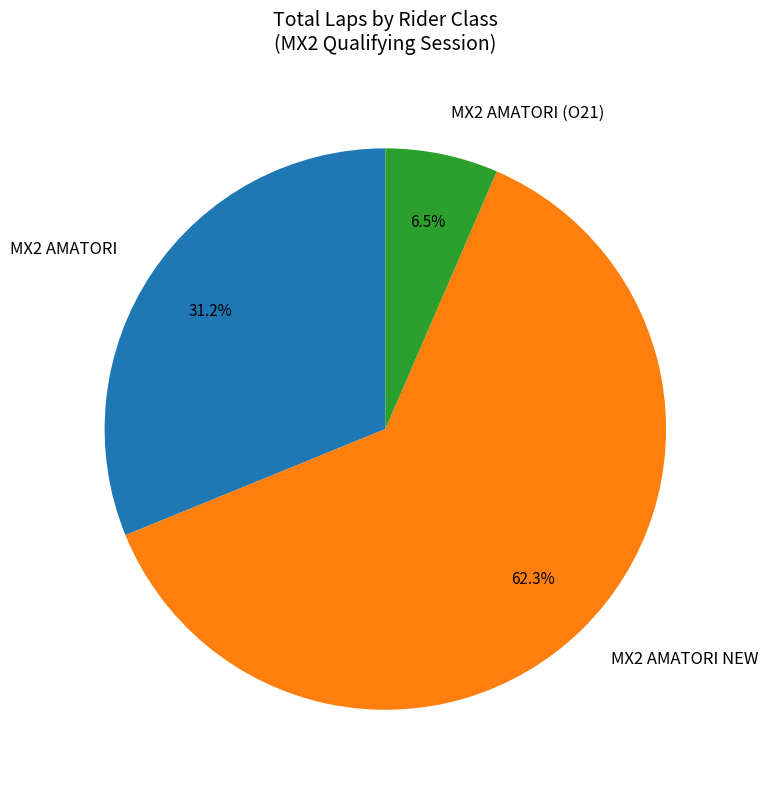

What percentage is the MX2 AMATORI NEW slice, to the nearest percent?

62%